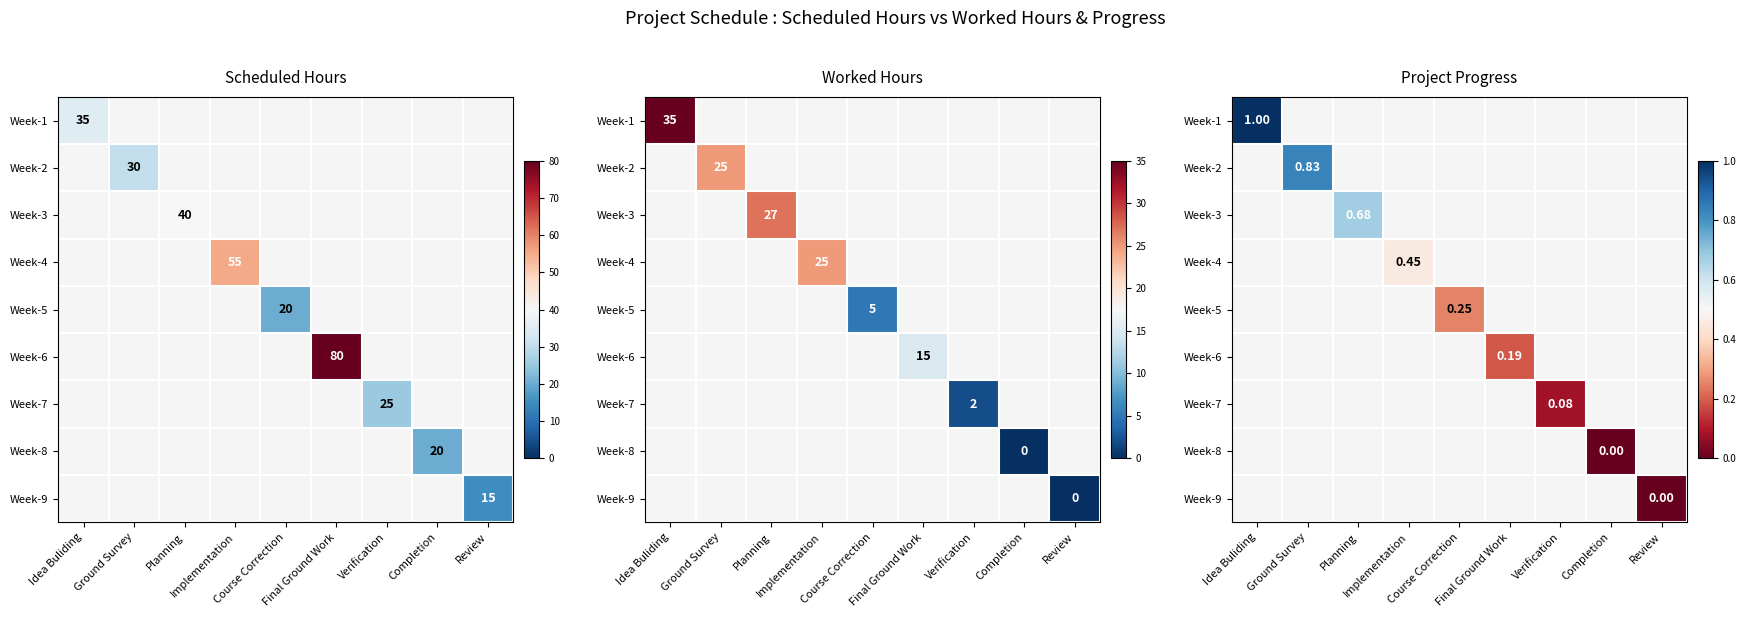

What is the maximum value shown in the chart?

1.0